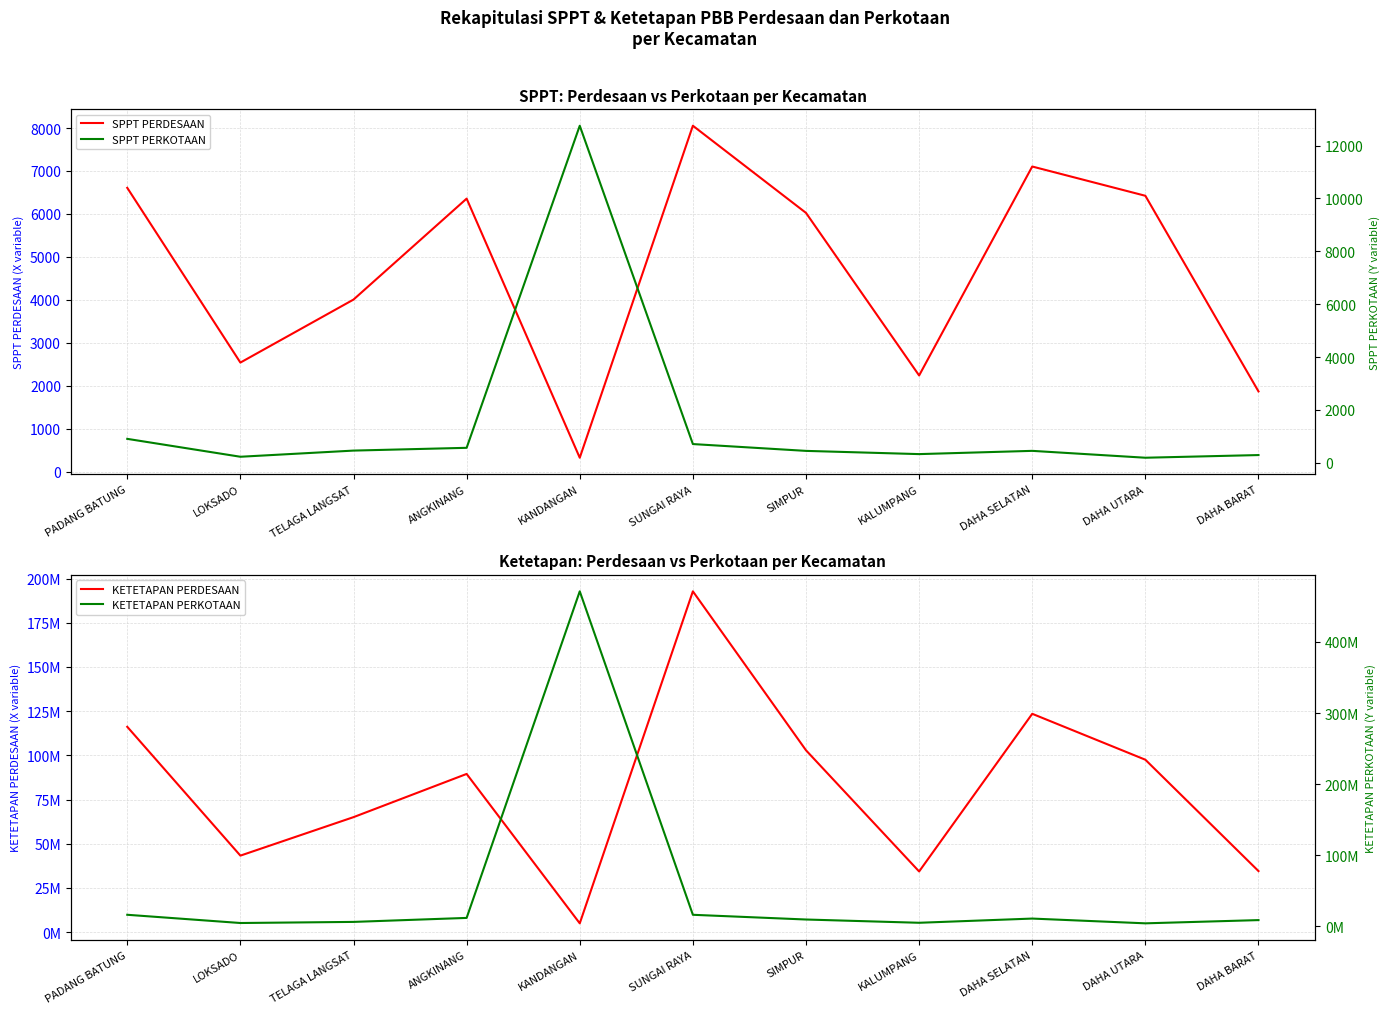

What is the minimum value shown in the chart?

193